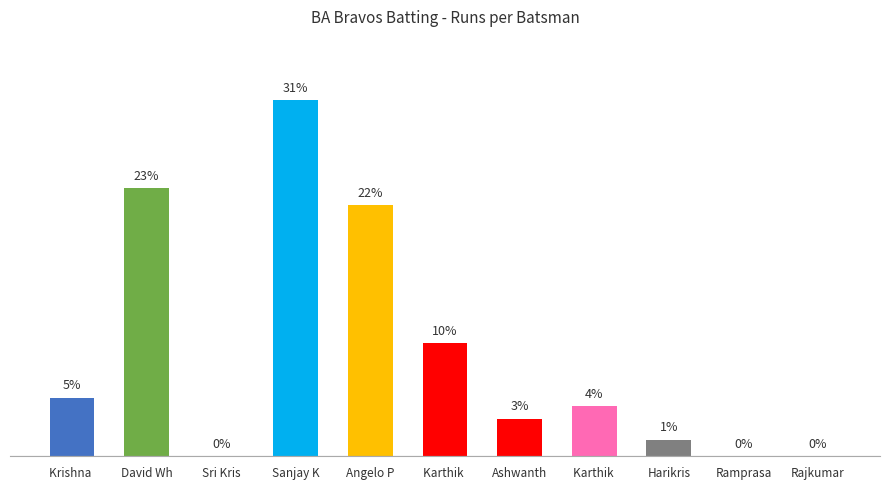

Which category has the highest value across all series?

Sanjay K